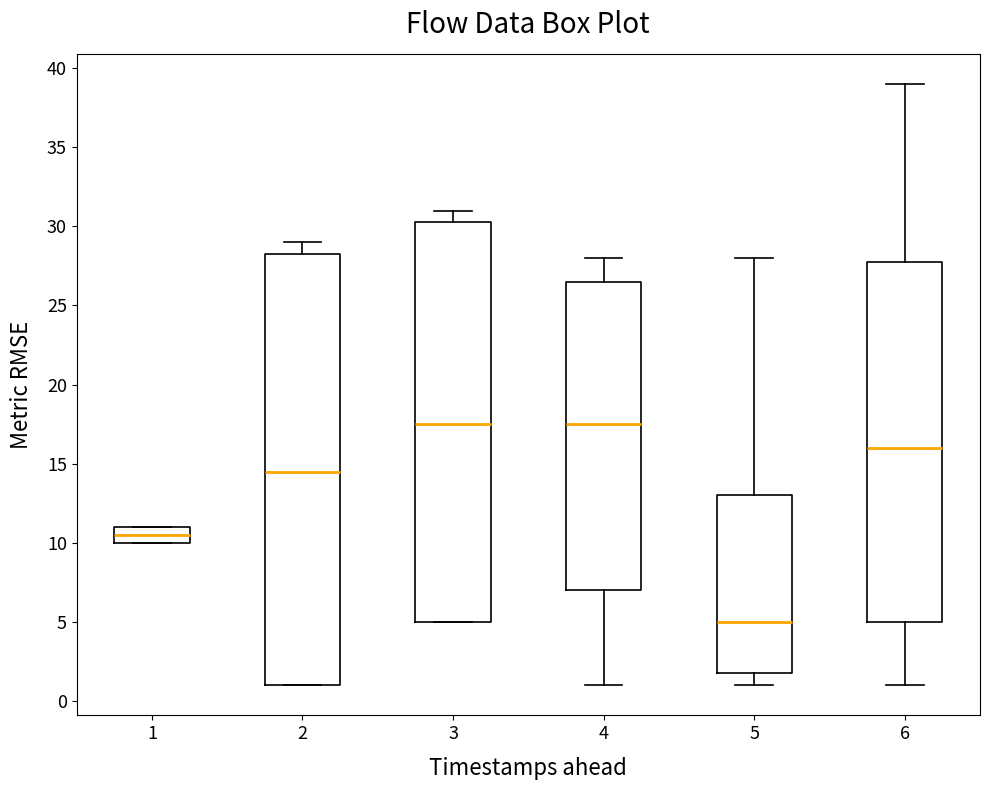

Where does the median line of the box at x = 6 sit on the y-axis? The values are not printed on the chart, so give them approximately, as read against the axis.

16.0